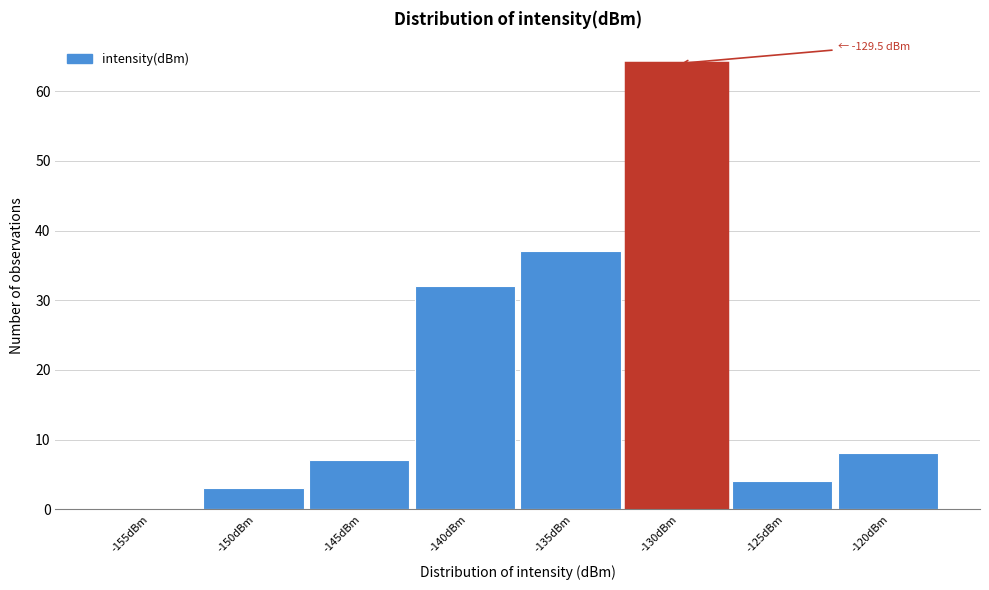

Reading left to right, extract all data points from this chart.

-155dBm=0	-150dBm=3	-145dBm=7	-140dBm=32	-135dBm=37	-130dBm=64	-125dBm=4	-120dBm=8